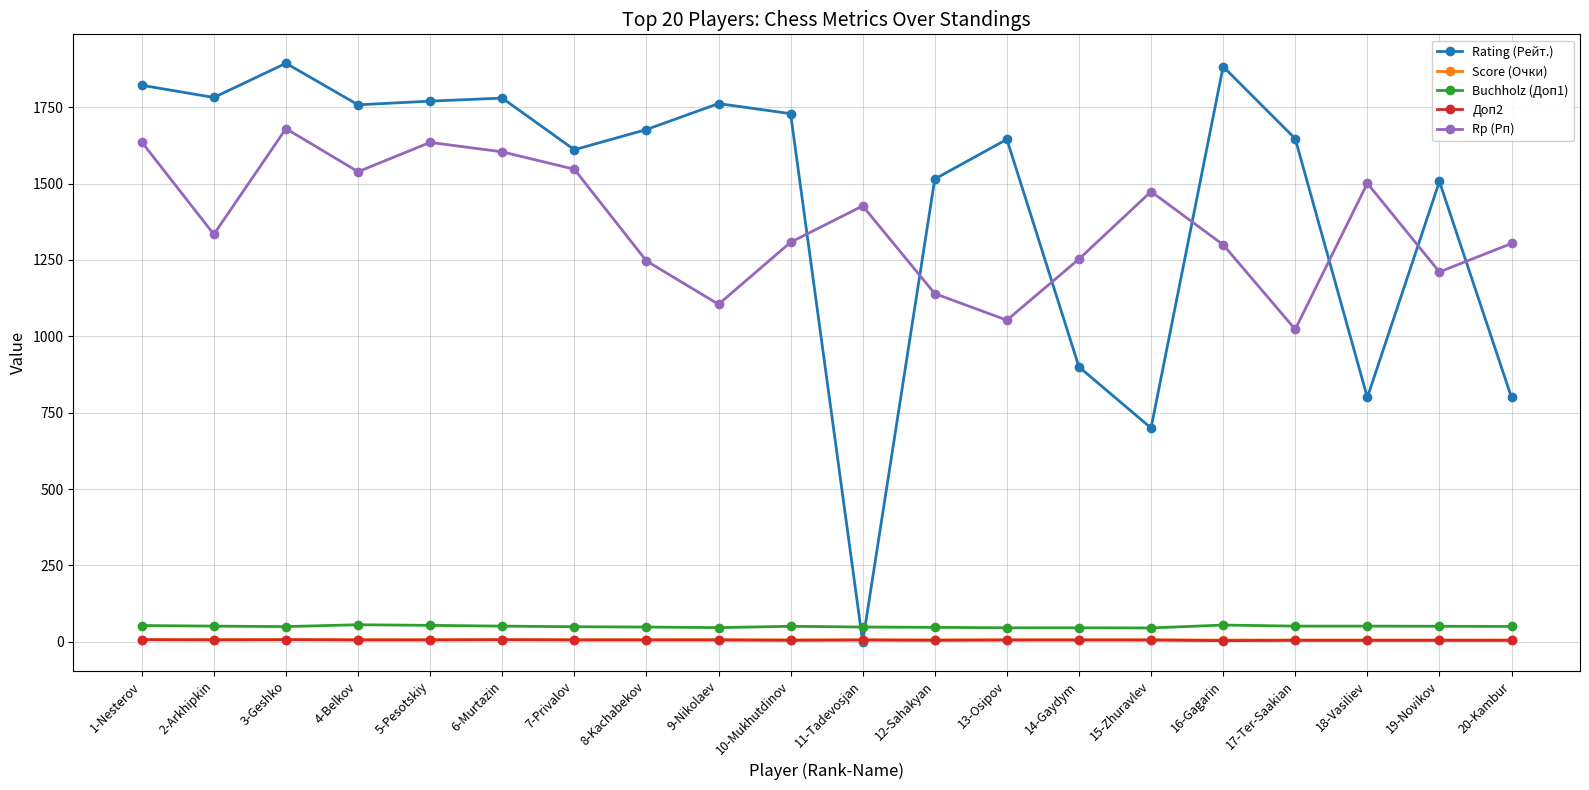

What is the value of the Score (Очки) point at the 10th from the left?

6.5